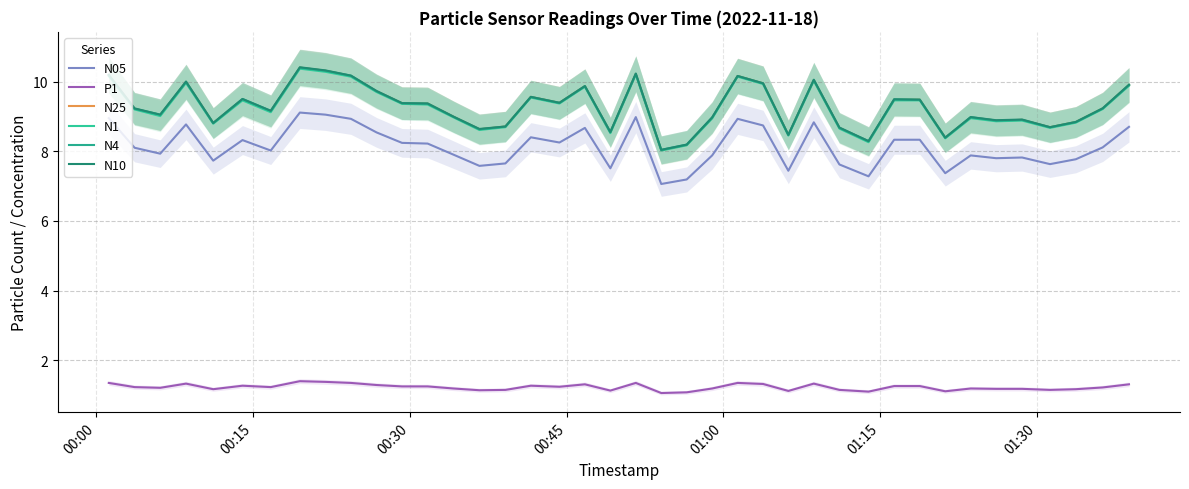

How many values in the N1 series are below 9?

17